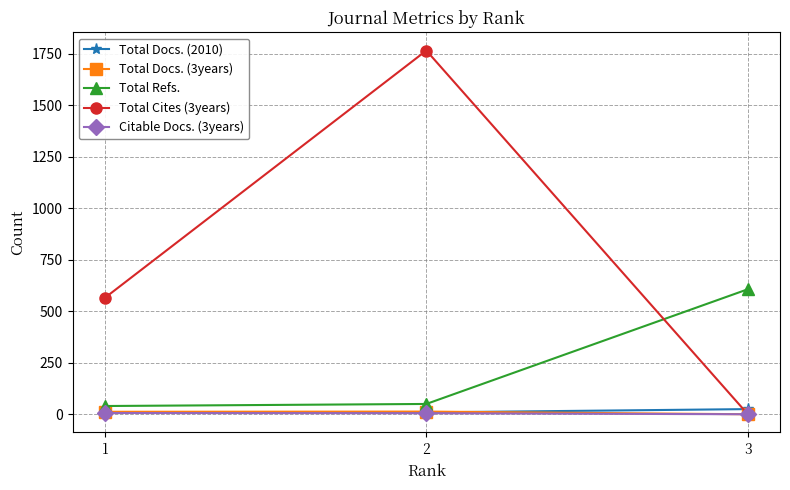

Which series has the largest total across all categories?

Total Cites (3years)